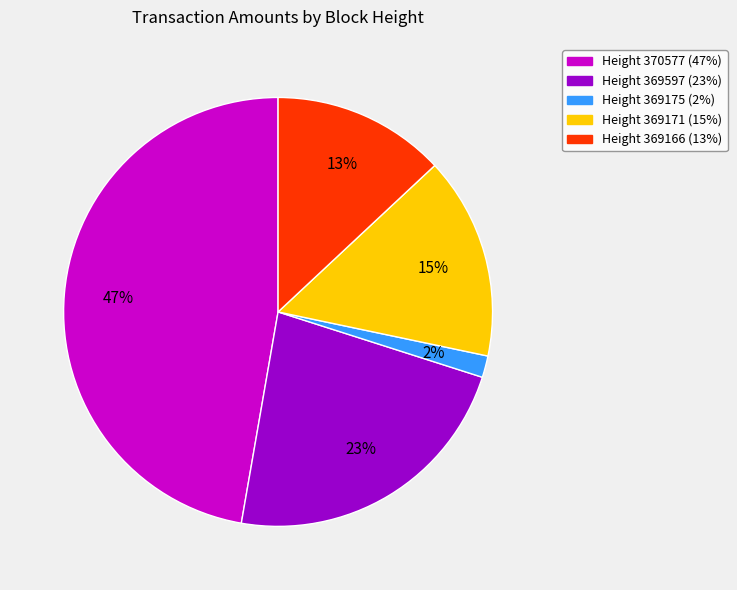

To the nearest percent, what is the average slice percentage?

20%